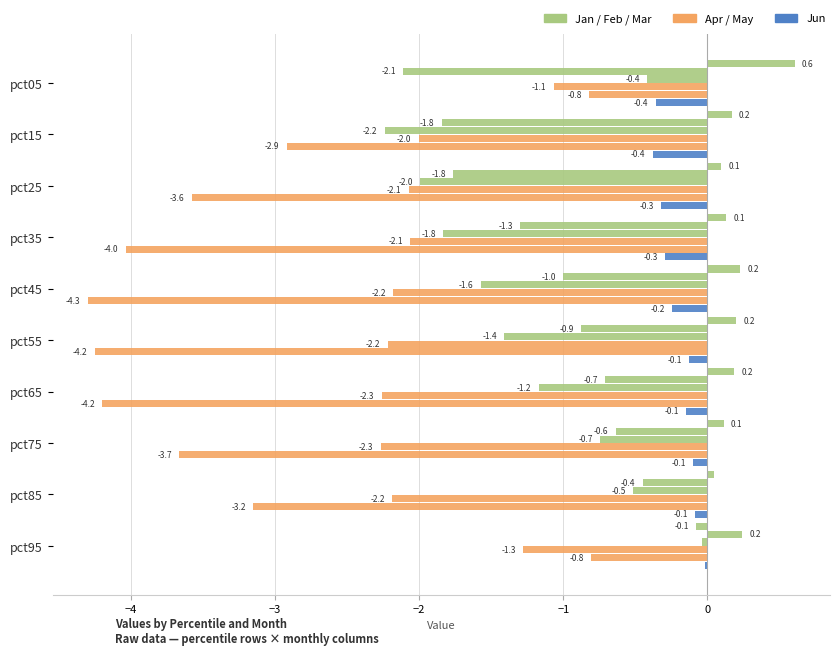

How many series are shown in this chart?

6